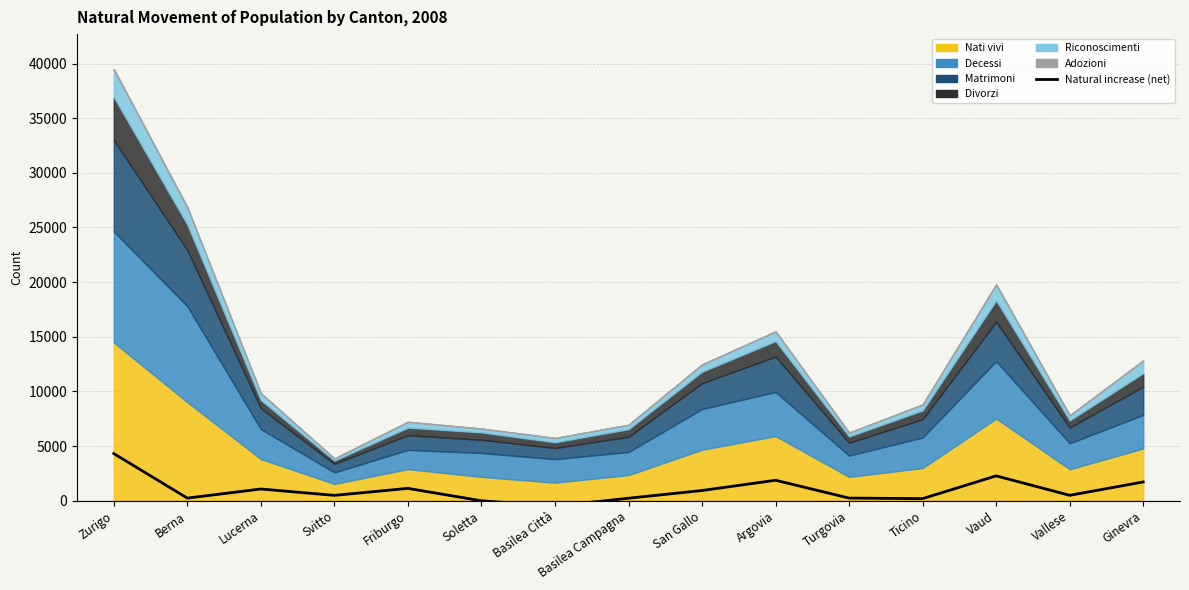

The chart shows a value of 938 at San Gallo. True or false?

True